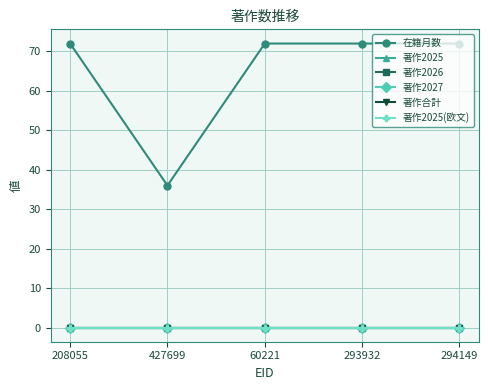

Is this an area chart (filled region under the line)?

No